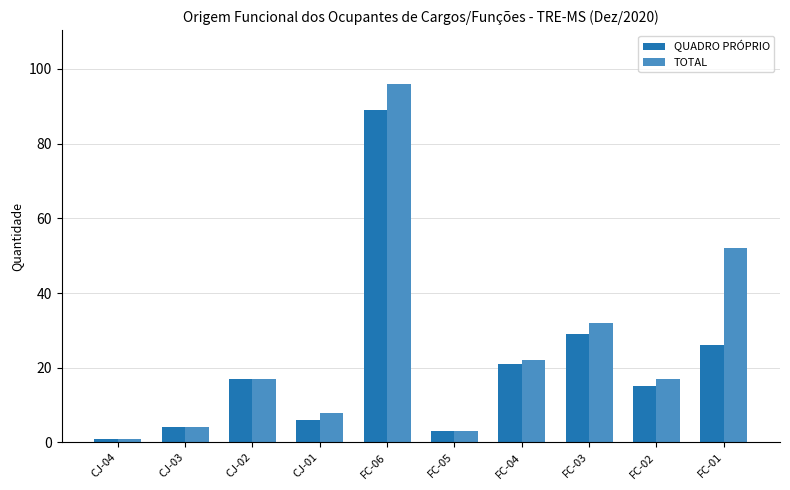

List the series in order of their peak value, highest first.

TOTAL, QUADRO PRÓPRIO